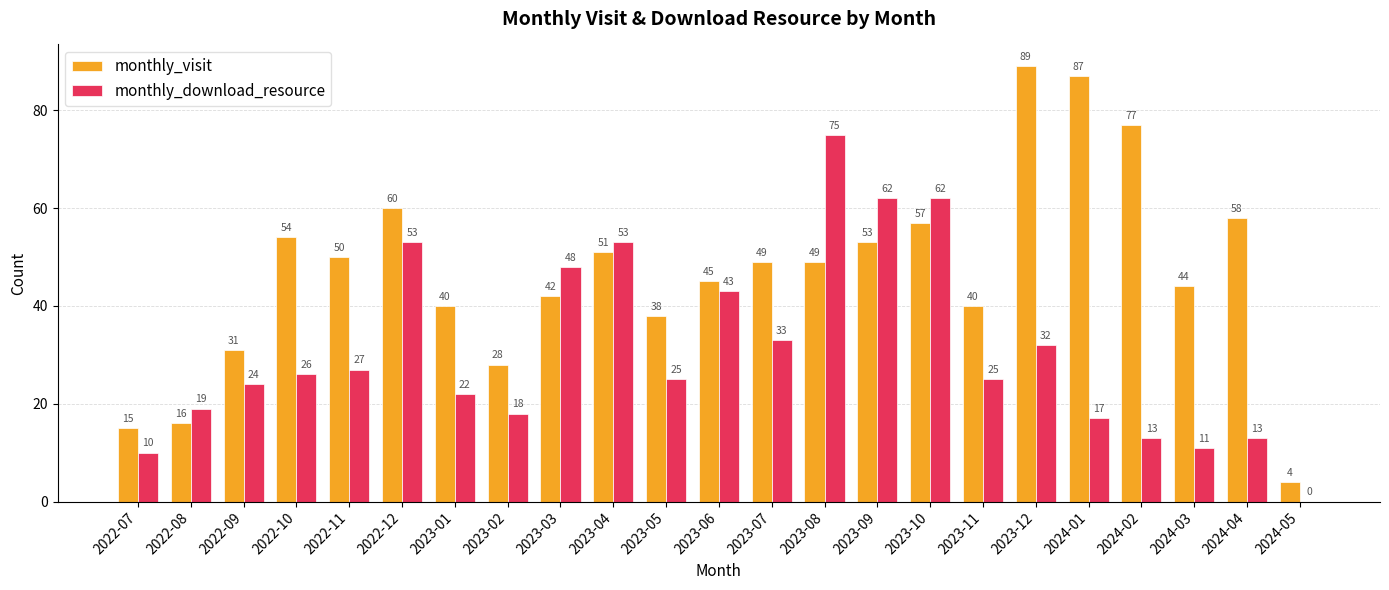

What is the highest value of the monthly_download_resource series?

75